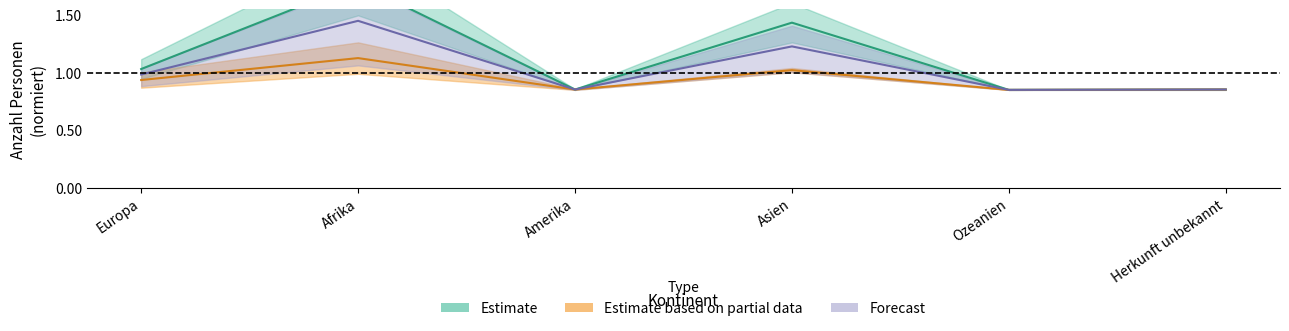

The value of Total_anerkannte at Amerika is 0.9. True or false?

True